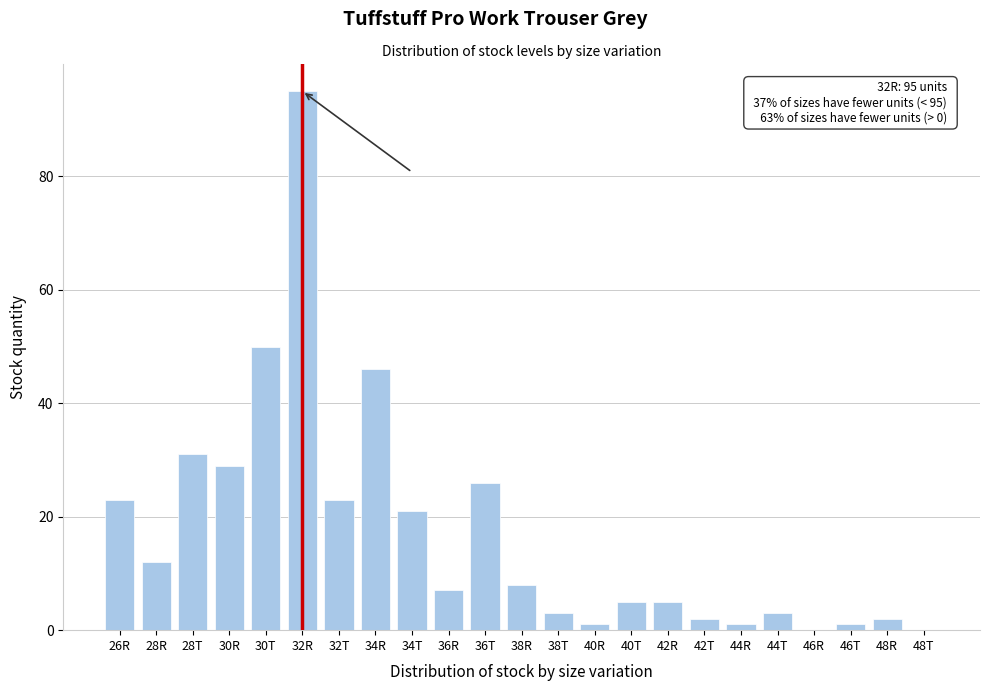

Reading right to left, what are all the values shown in this chart?

48T=0	48R=2	46T=1	46R=0	44T=3	44R=1	42T=2	42R=5	40T=5	40R=1	38T=3	38R=8	36T=26	36R=7	34T=21	34R=46	32T=23	32R=95	30T=50	30R=29	28T=31	28R=12	26R=23